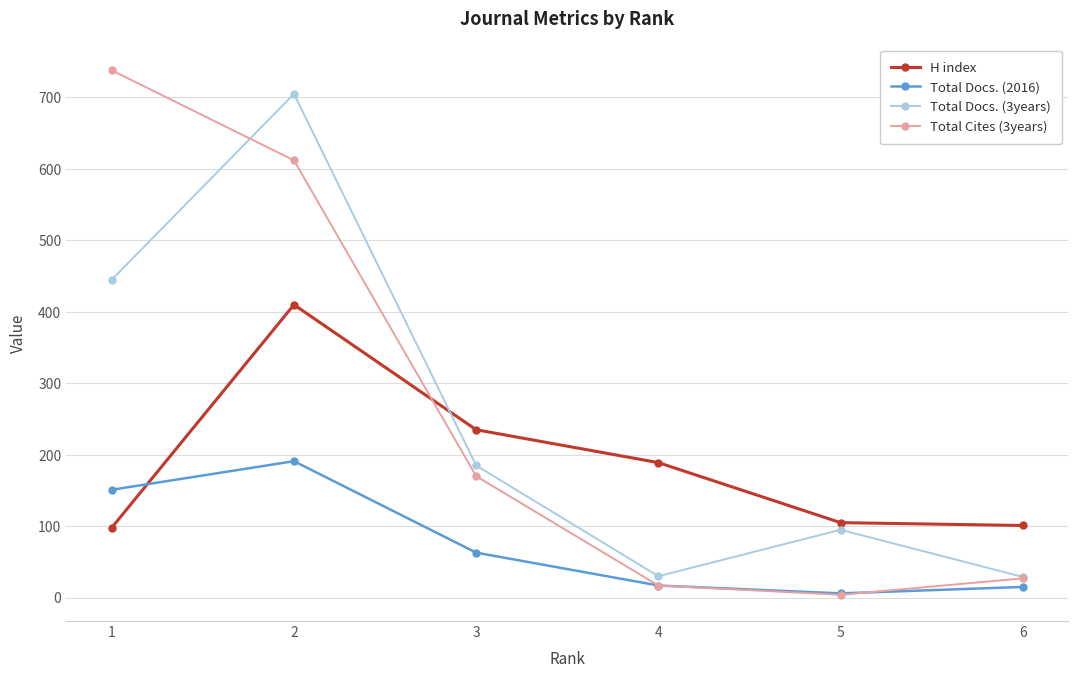

What is the difference between the highest and lowest values at 6?

86